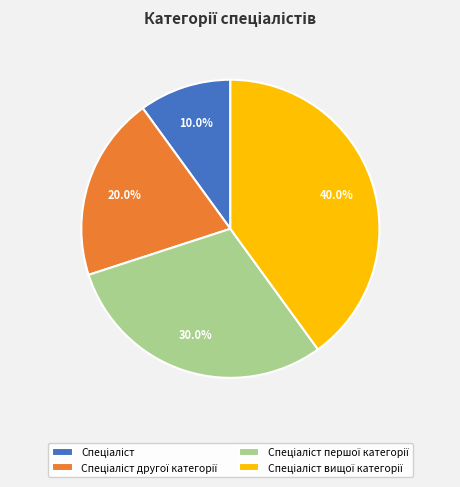

Does any single category account for the majority?

No